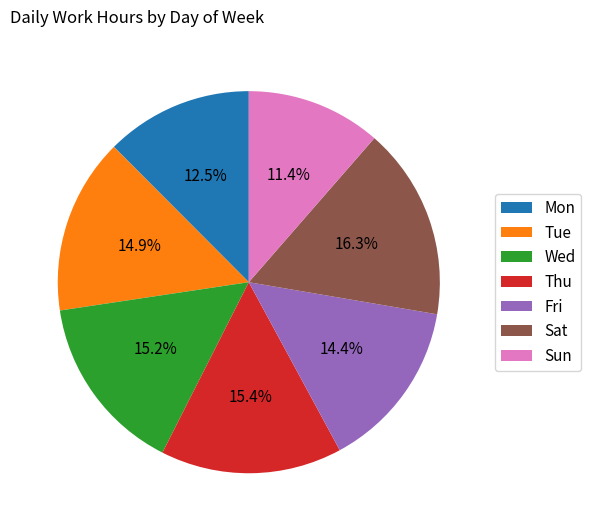

Does Tue account for over 50% of the chart?

No